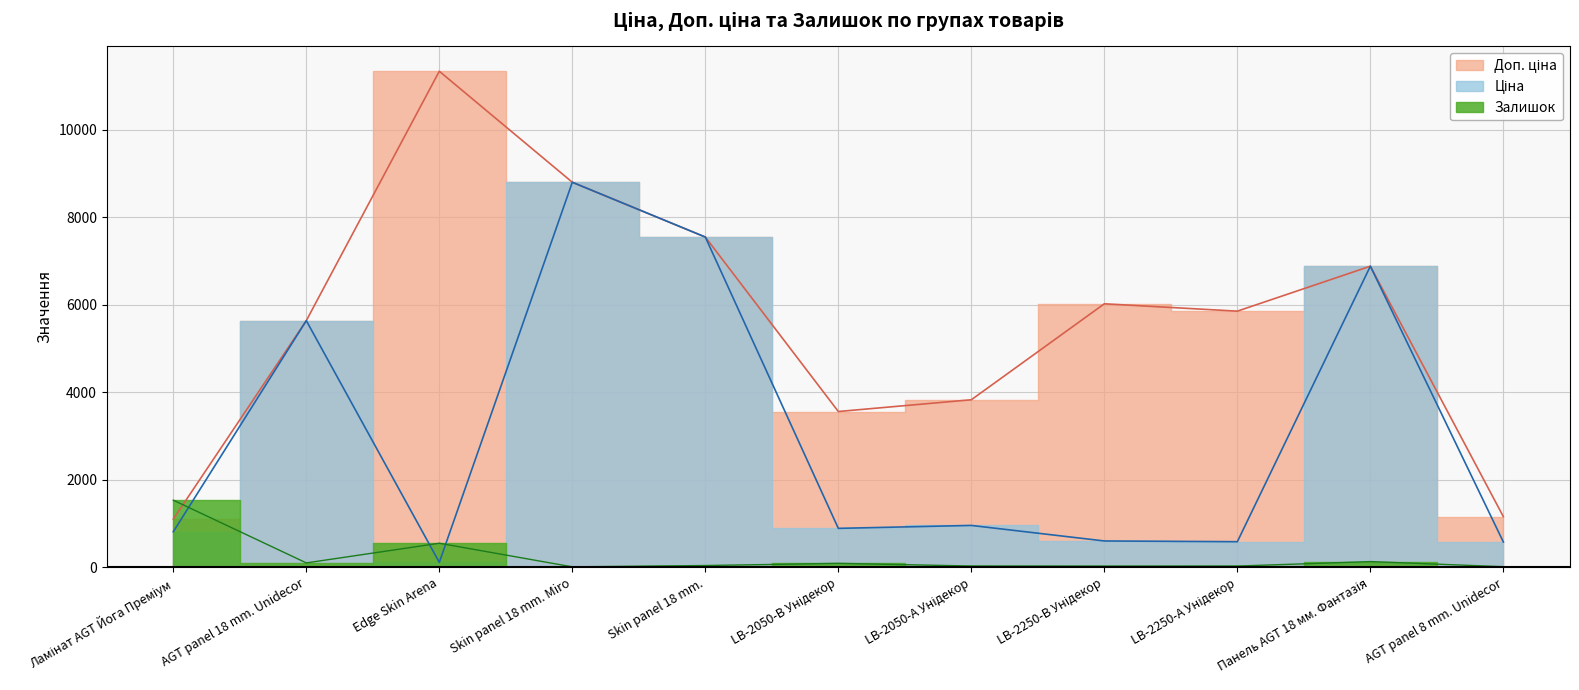

Which series has the widest spread of values?

Доп. ціна